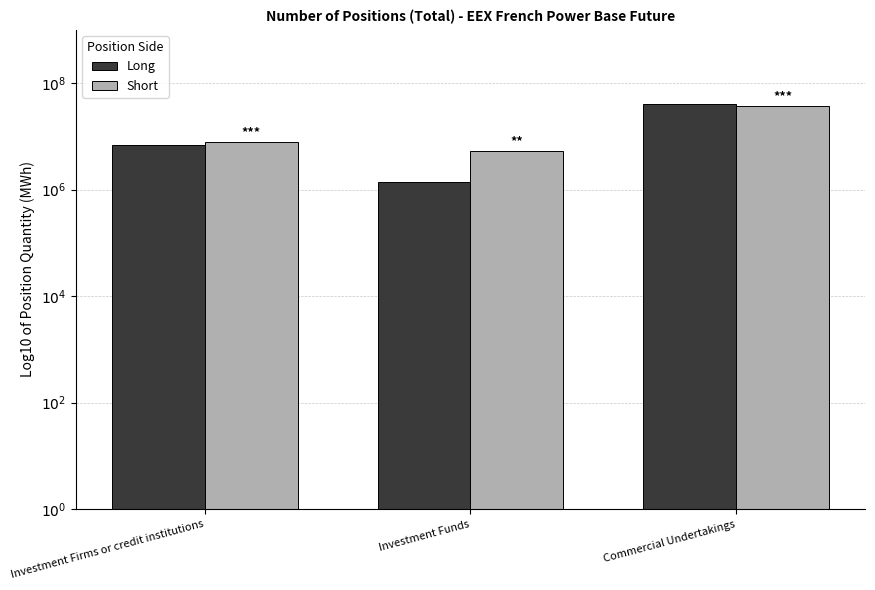

What is the difference between the maximum and minimum values in the Short series?

0.9